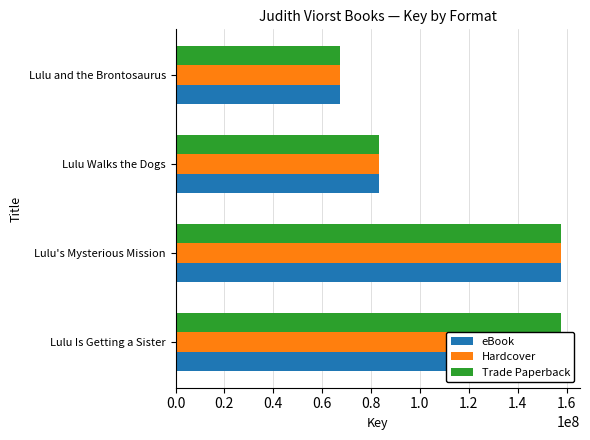

What is the difference between the Hardcover values at Lulu Walks the Dogs and Lulu's Mysterious Mission?

74160021